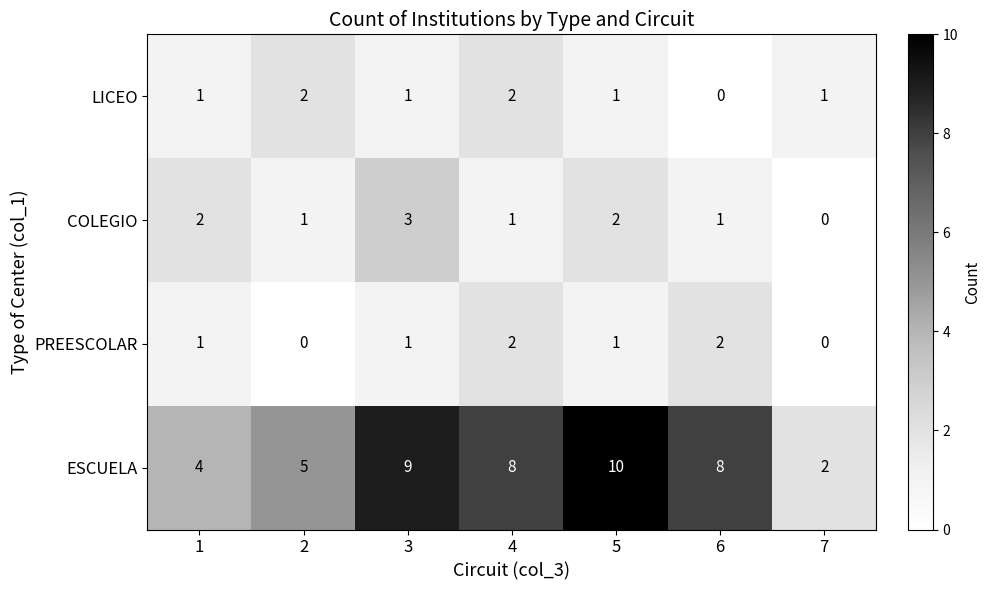

Reading right to left, extract all data points from this chart.

LICEO: 7=1	6=0	5=1	4=2	3=1	2=2	1=1
COLEGIO: 7=0	6=1	5=2	4=1	3=3	2=1	1=2
PREESCOLAR: 7=0	6=2	5=1	4=2	3=1	2=0	1=1
ESCUELA: 7=2	6=8	5=10	4=8	3=9	2=5	1=4